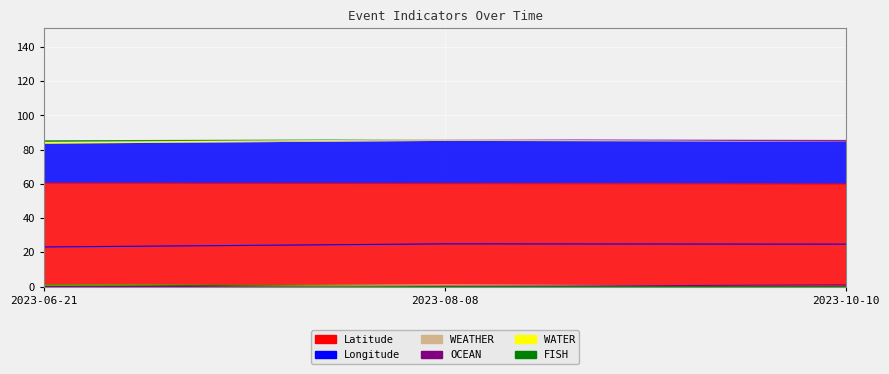

Reading right to left, what are all the values shown in this chart?

Latitude: 2023-10-10=59.9	2023-08-08=60.2	2023-06-21=60.4
Longitude: 2023-10-10=24.8	2023-08-08=24.9	2023-06-21=23.1
WEATHER: 2023-10-10=0.0	2023-08-08=1.0	2023-06-21=0.0
OCEAN: 2023-10-10=1.0	2023-08-08=0.0	2023-06-21=0.0
WATER: 2023-10-10=0.0	2023-08-08=0.0	2023-06-21=1.0
FISH: 2023-10-10=0.0	2023-08-08=0.0	2023-06-21=1.0